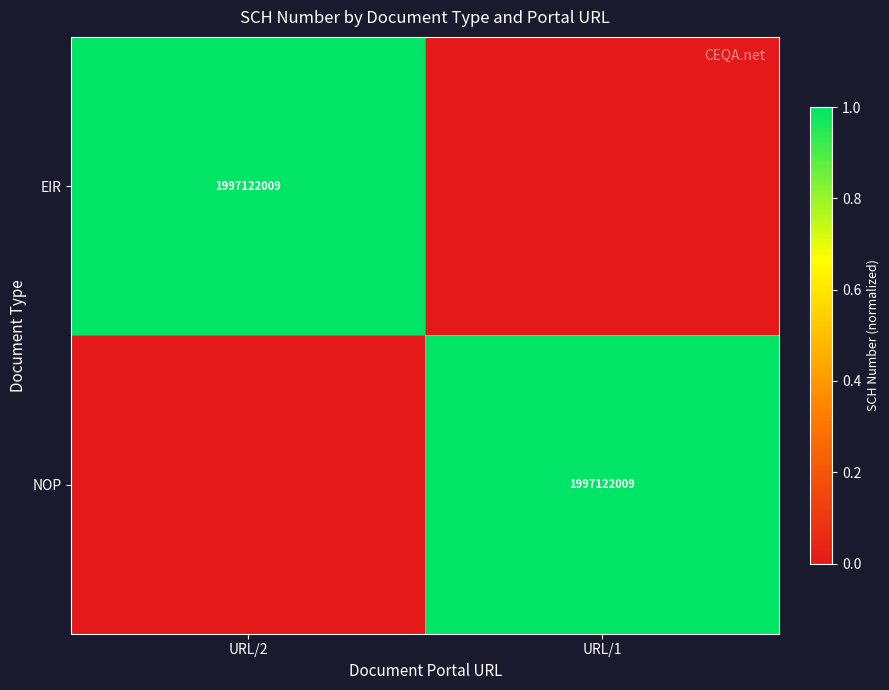

Is it true that EIR equals 546831364 at URL/2?

False